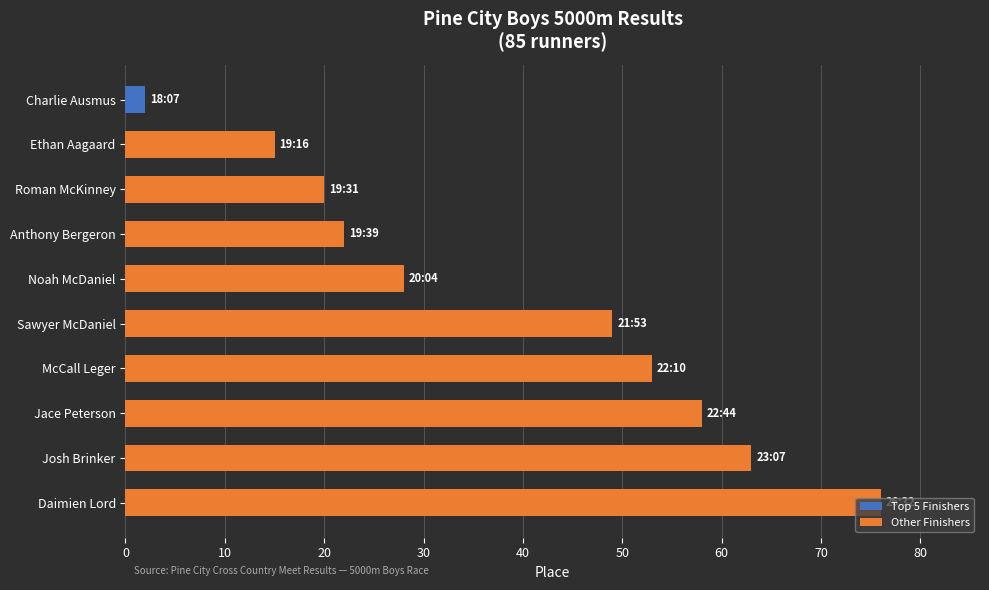

What position from the top is Sawyer McDaniel?

6